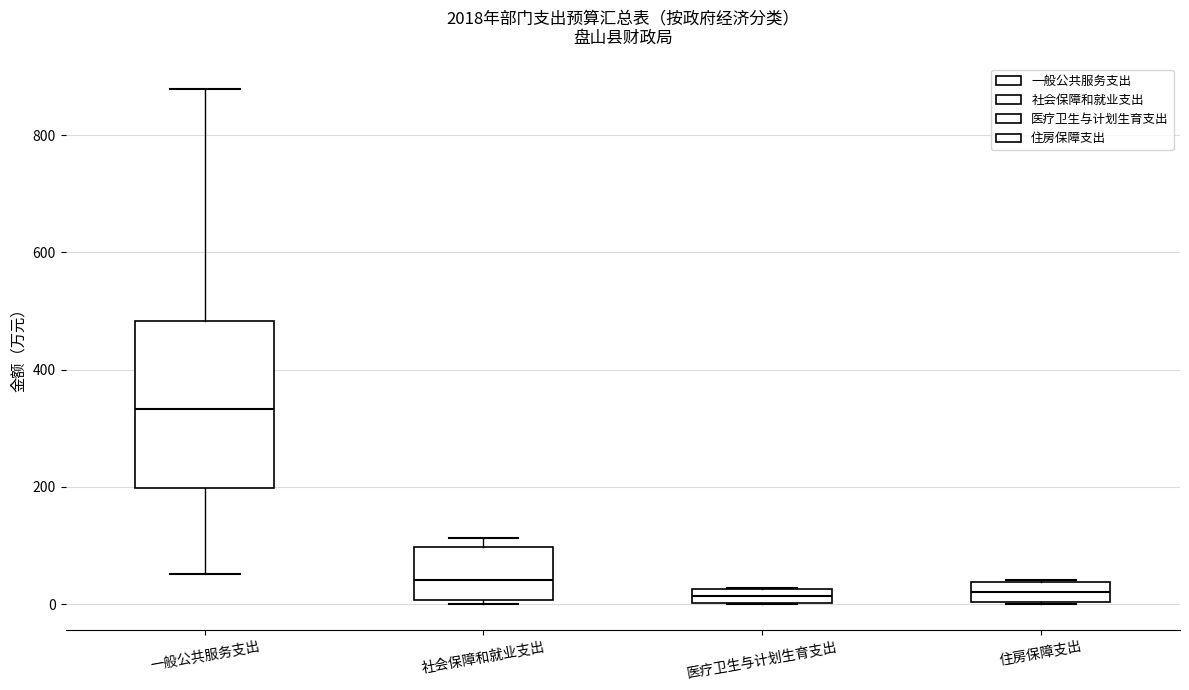

Comparing the boxes themselves (not the whiskers), which one is the tallest?

一般公共服务支出